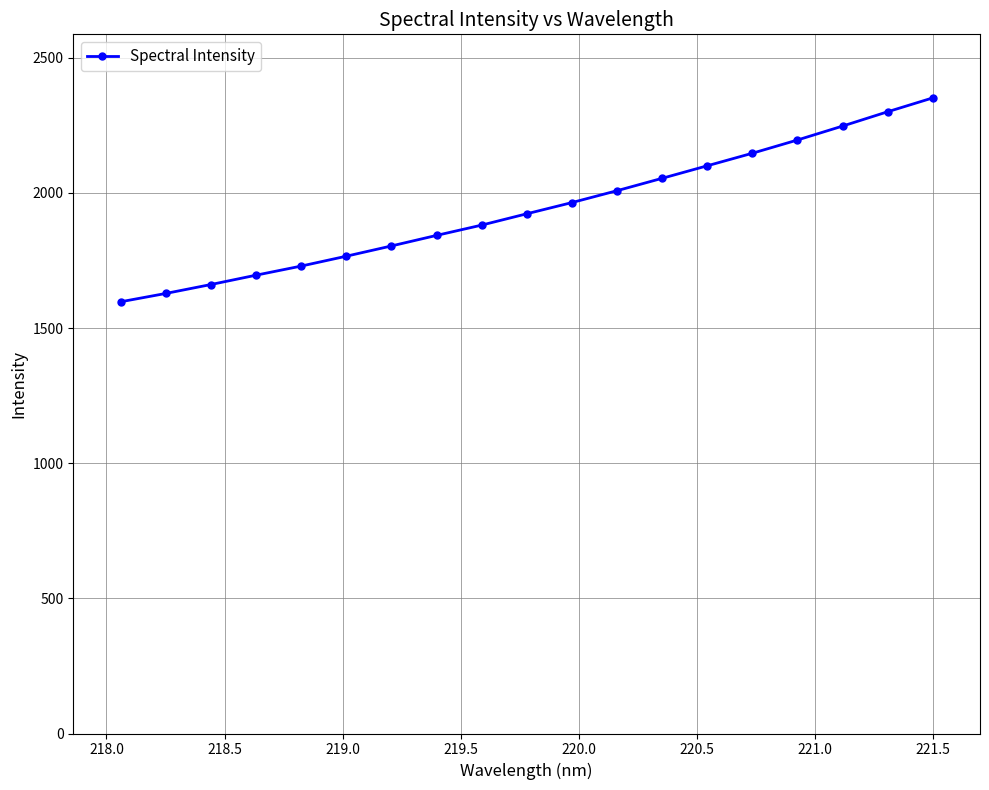

What is the difference between the maximum and minimum values?

754.4